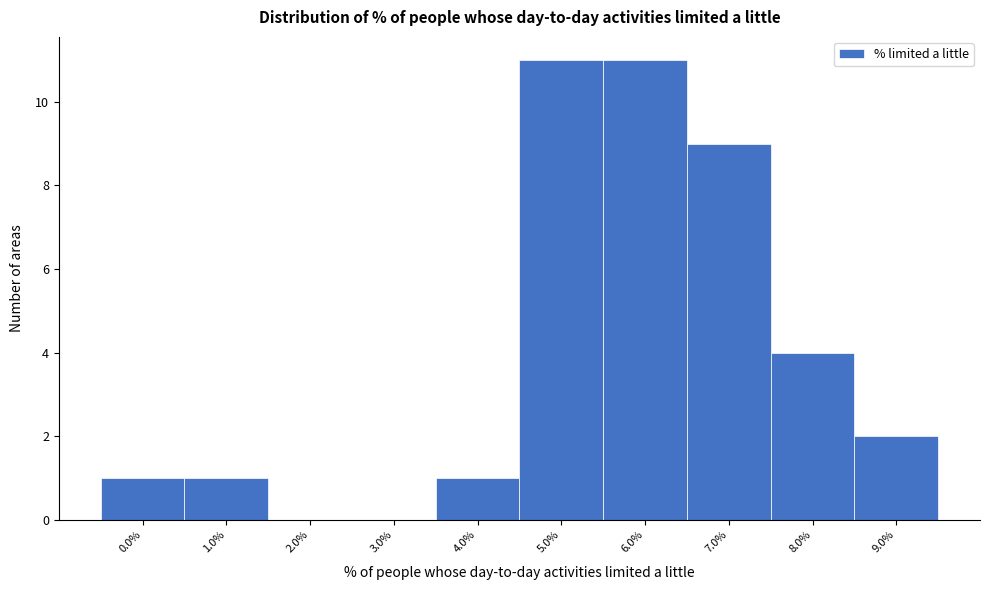

Reading left to right, list all the values displayed in this chart.

0.0%=1	1.0%=1	2.0%=0	3.0%=0	4.0%=1	5.0%=11	6.0%=11	7.0%=9	8.0%=4	9.0%=2